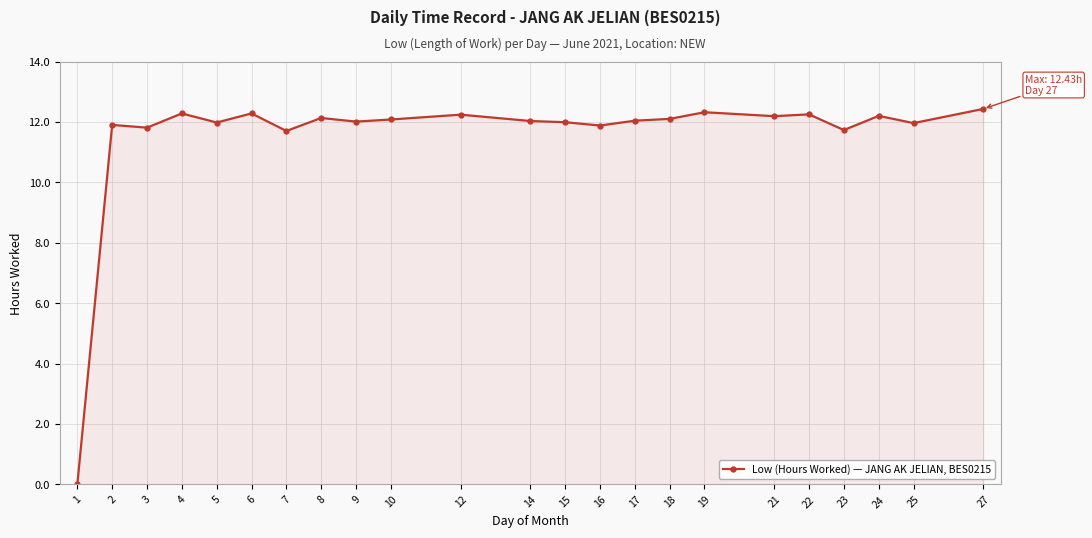

How many distinct data groups are displayed?

1